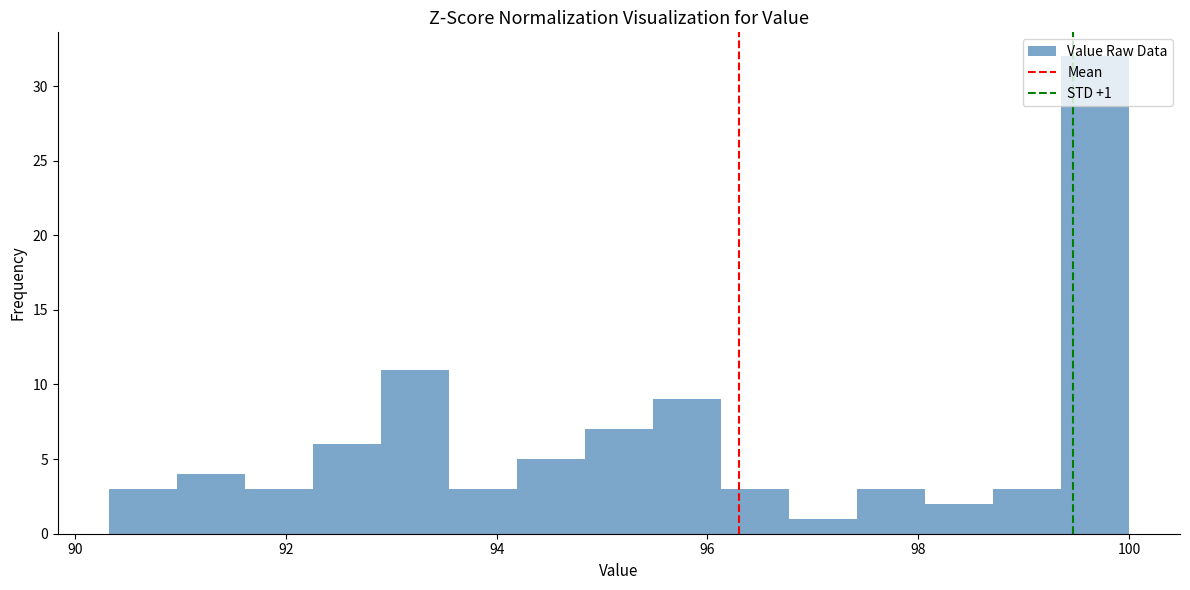

Read against the x-axis, roughly where is the centre of the tallest bar?

99.6